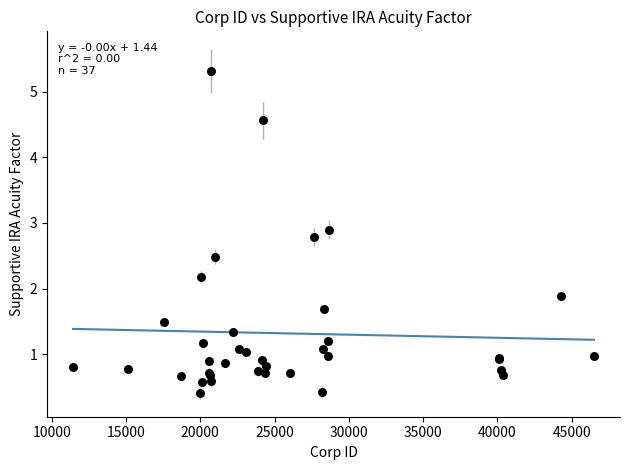

What Y value in the scatter plot is closest to 2?

1.9